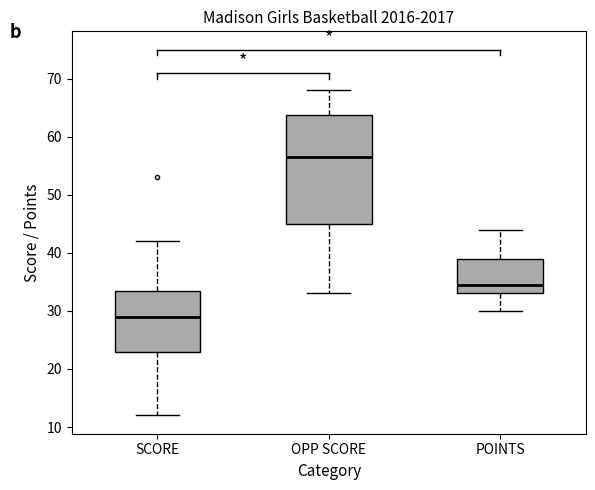

Reading left to right, transcribe this box plot: for each box, give where its median line is, the range the box spans, and where its two whiskers end, as read against the y-axis. The values are not printed on the chart, so give them approximately, as read against the axis.

SCORE: median 29, box 23 to 34, whiskers 12 to 42
OPP SCORE: median 57, box 45 to 64, whiskers 33 to 68
POINTS: median 35, box 33 to 39, whiskers 30 to 44